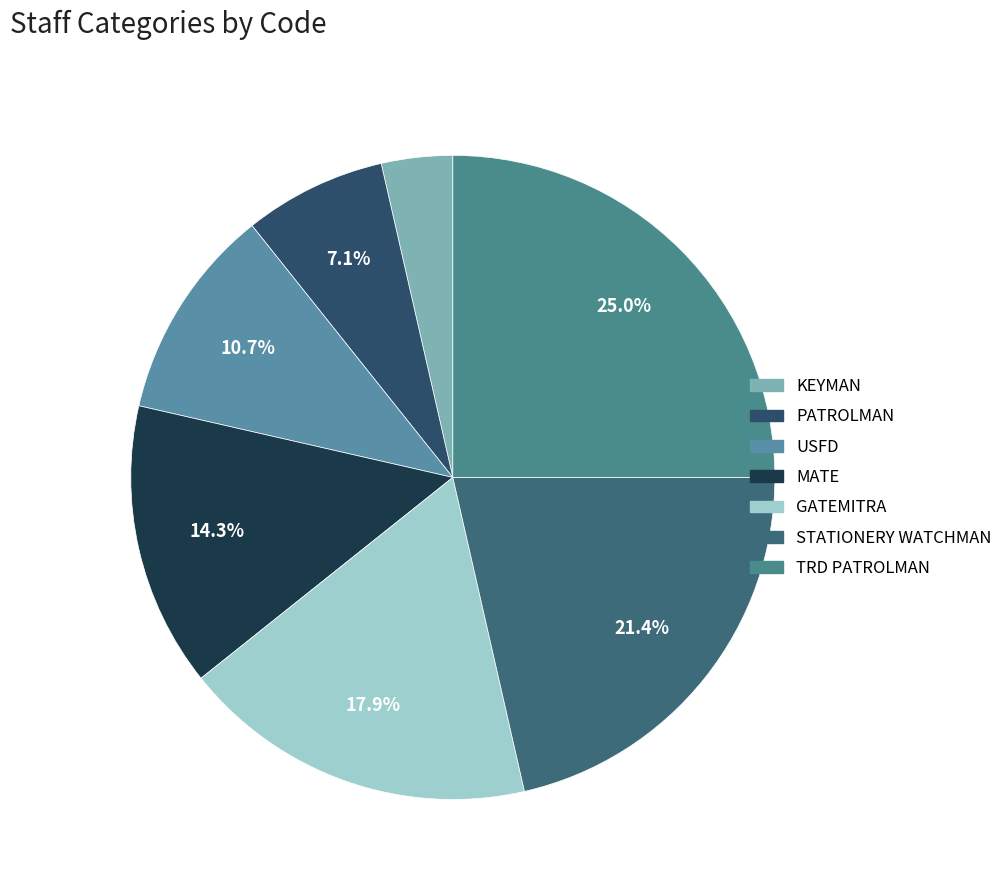

Which slice is the largest?

TRD PATROLMAN